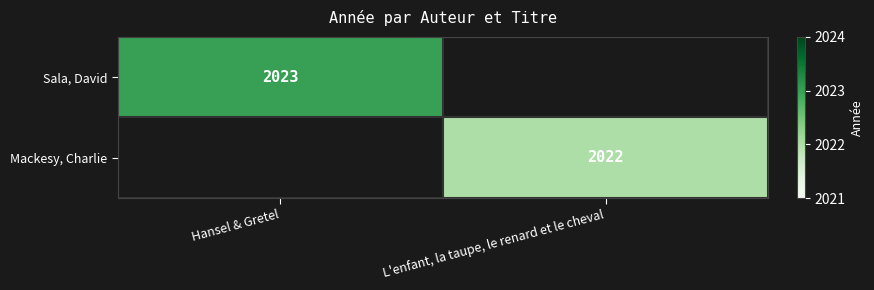

Which has a higher value, L'enfant, la taupe, le renard et le cheval or Hansel & Gretel?

Hansel & Gretel